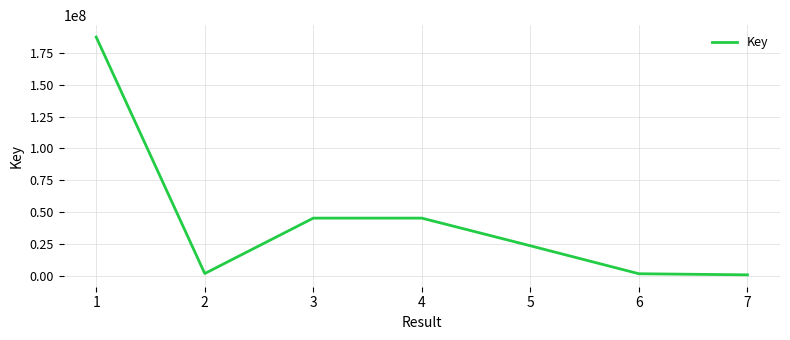

Count the number of categories in the chart.

7